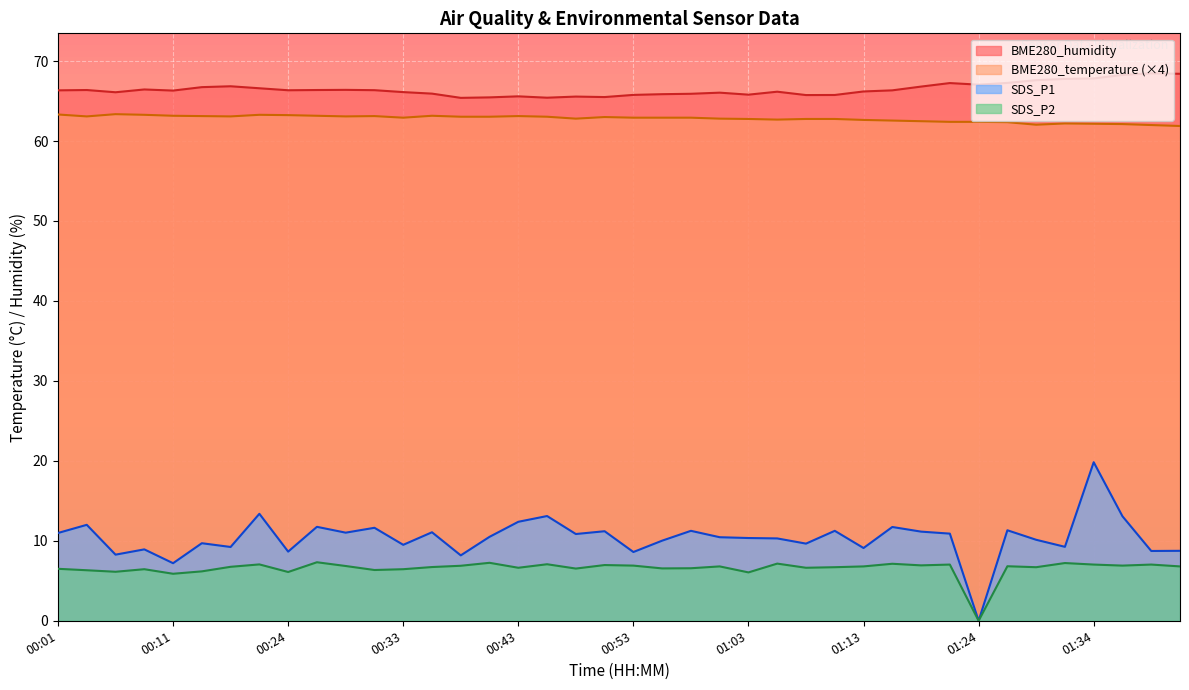

At which category does the chart reach its minimum across all series?

01:24